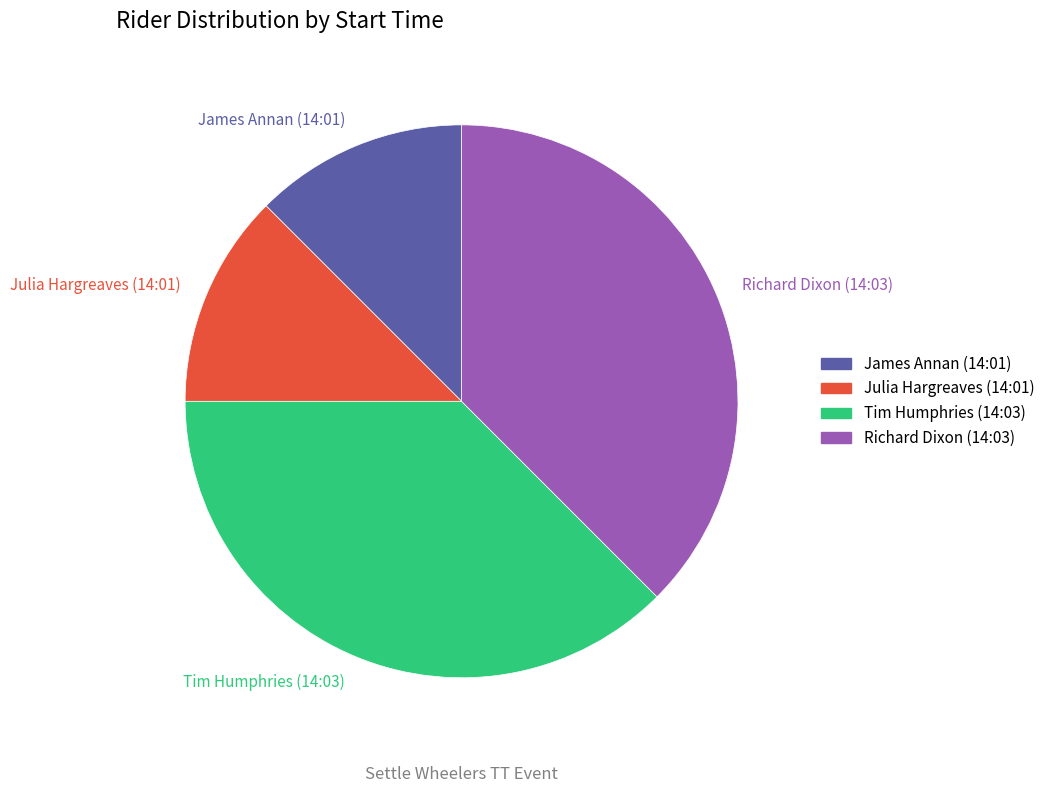

Count the number of slices in the pie.

4